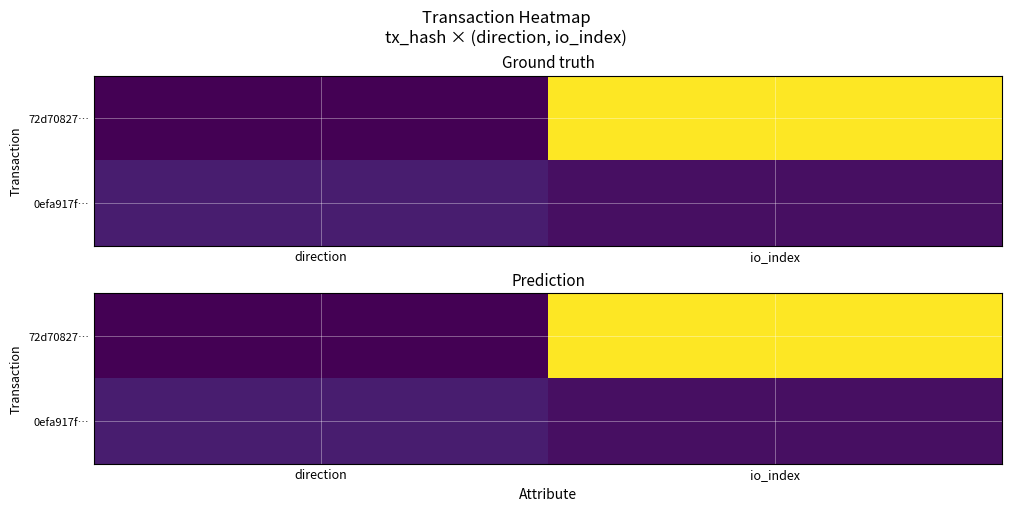

Count the 0efa917f… values in the range 0 to 1.

2